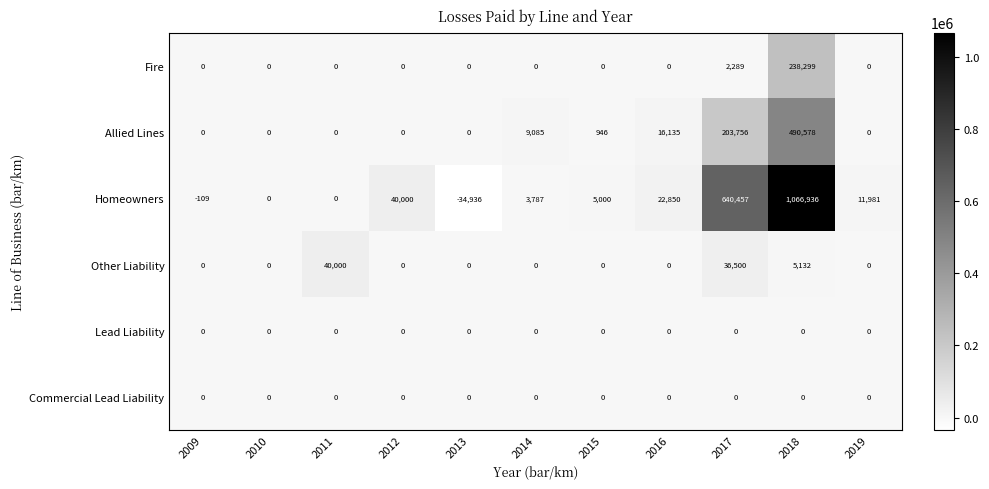

How many series are shown in this chart?

6